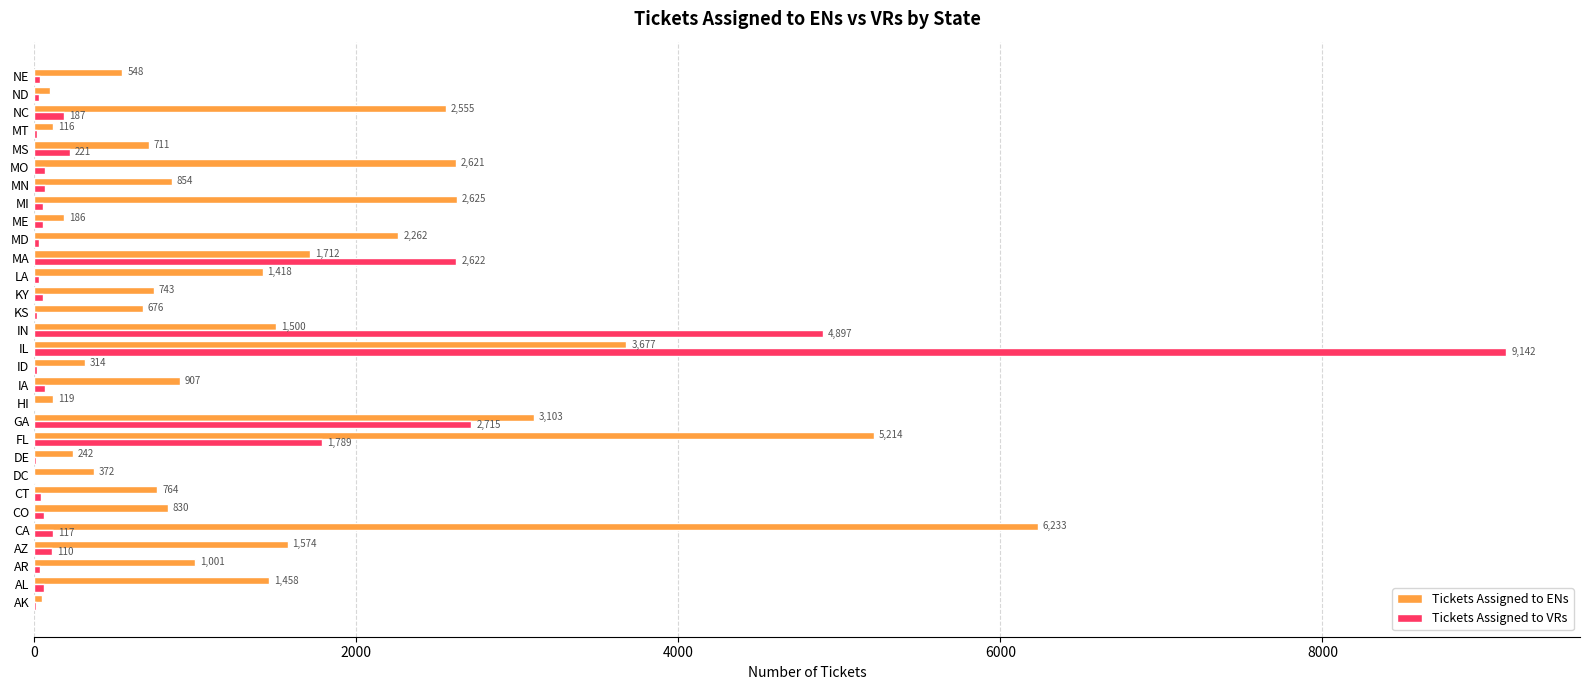

Between CO and MD, which series saw the biggest shift?

Tickets Assigned to ENs